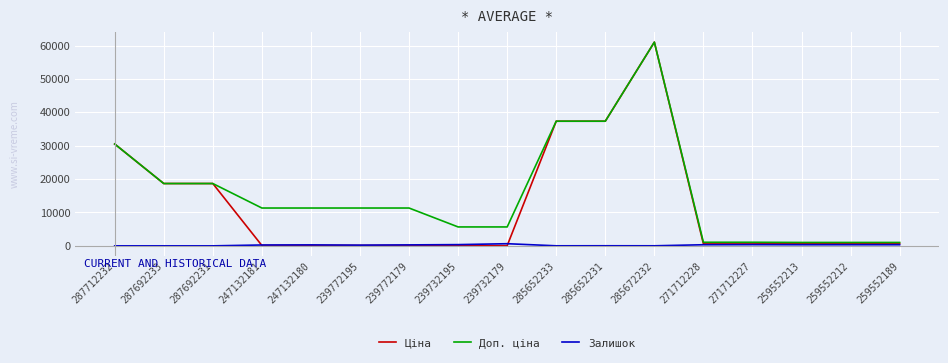

At which label is Доп. ціна closest to 31021?

287712232